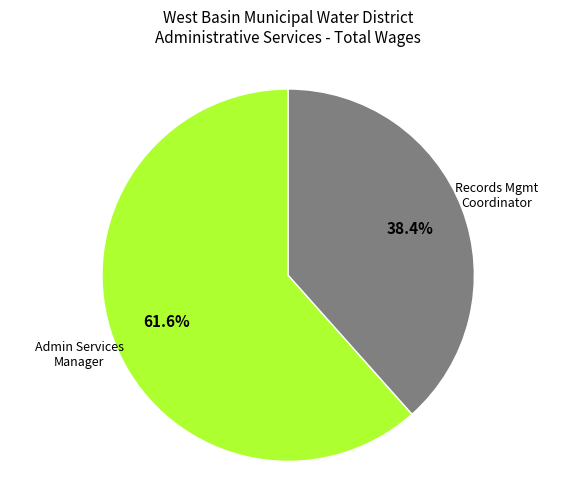

Is there a majority slice in this chart?

Yes